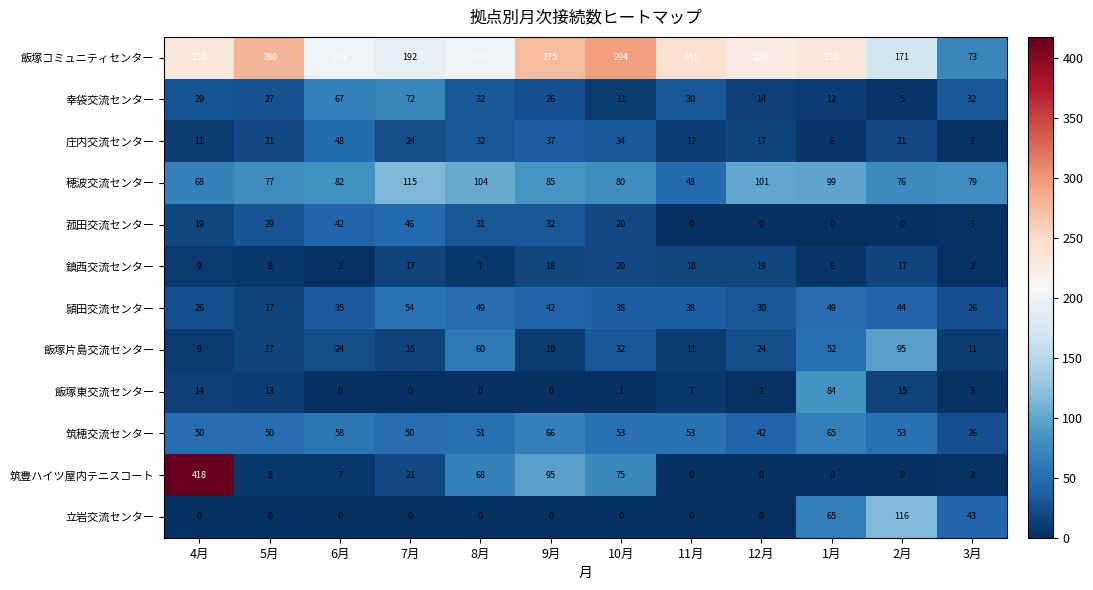

Which series has the widest spread of values?

筑豊ハイツ屋内テニスコート